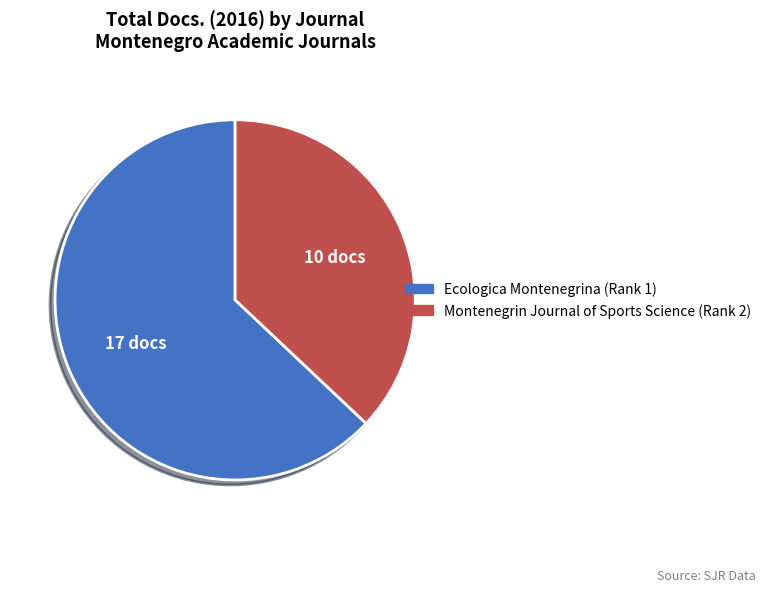

Is the sum of Ecologica Montenegrina (Rank 1) and Montenegrin Journal of Sports Science (Rank 2) greater than half?

Yes